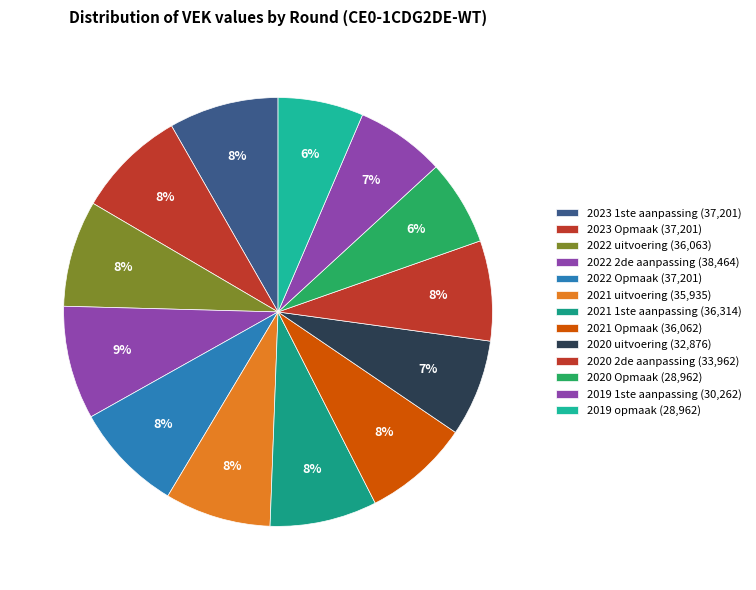

Count the number of slices in the pie.

13